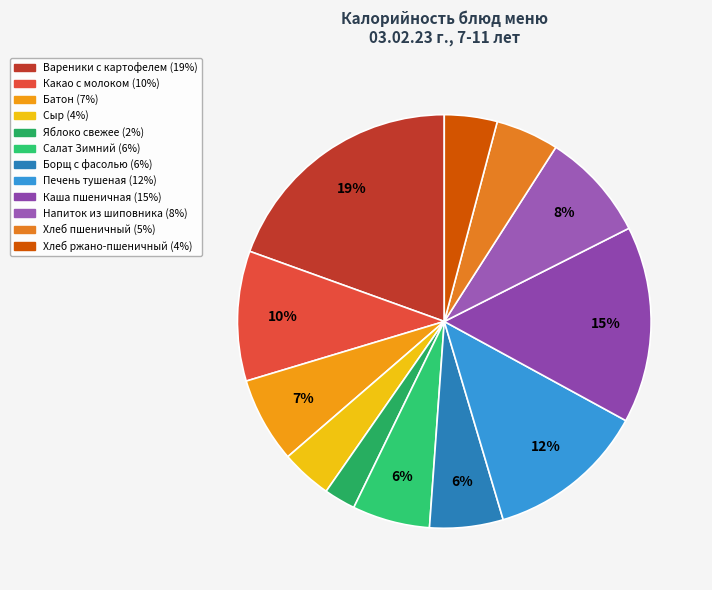

Which category has the biggest portion of the pie?

Вареники с картофелем